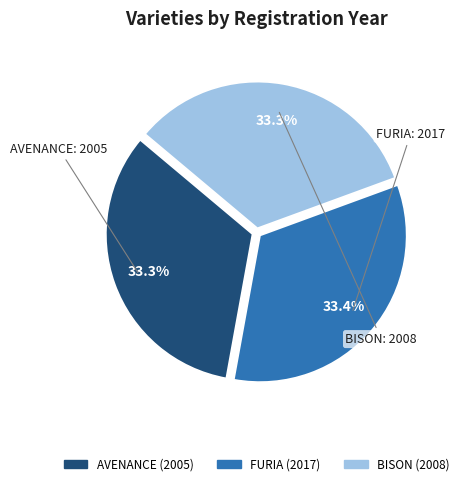

Is there any slice that represents more than half of the pie?

No